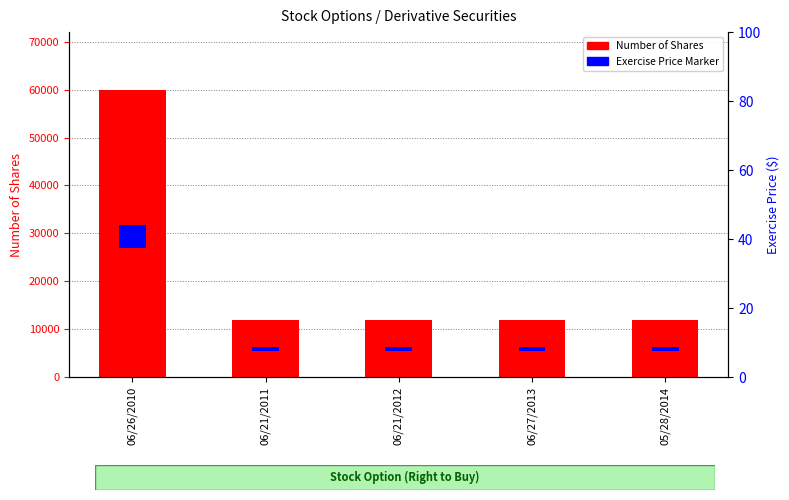

What is the minimum value shown in the chart?

12000